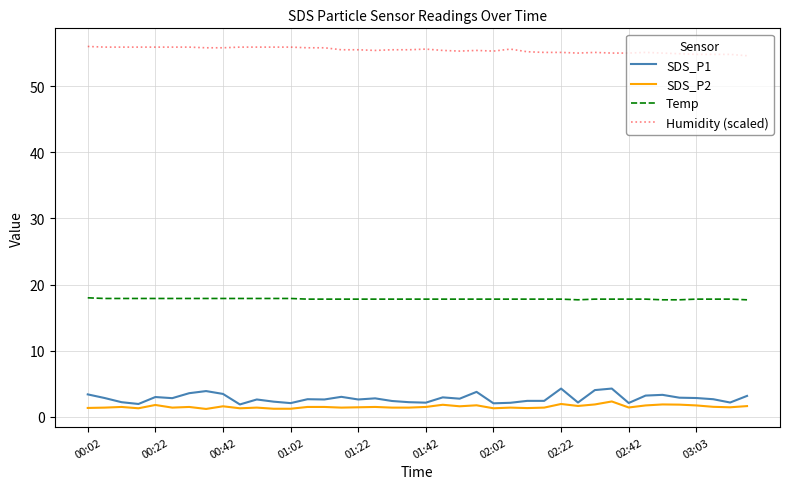

True or false: SDS_P2 and Temp cross at least once.

False